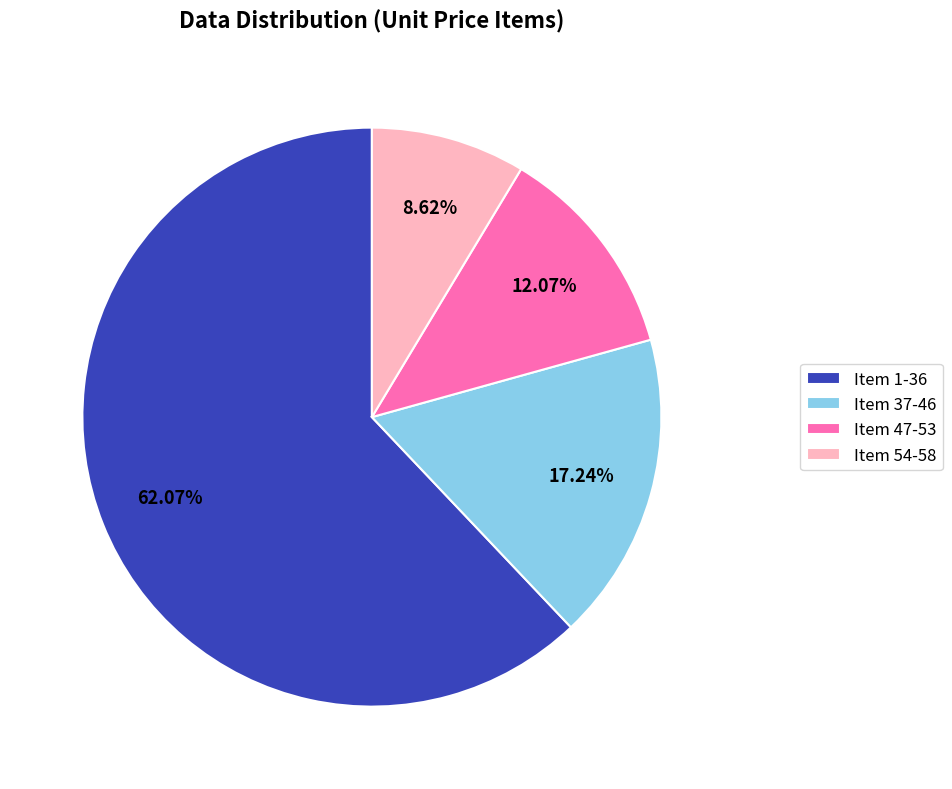

Is the sum of Item 1-36 and Item 47-53 greater than half?

Yes